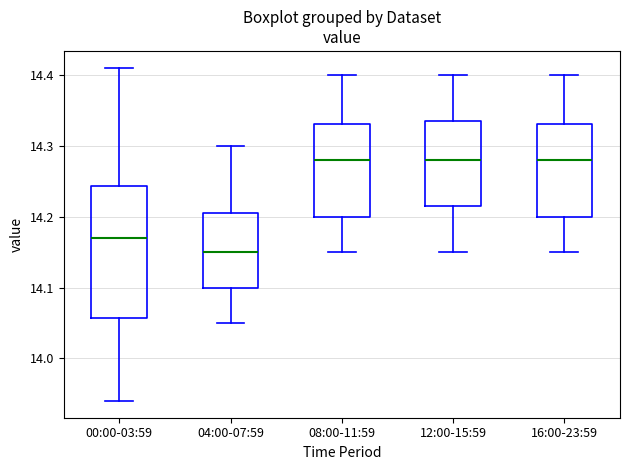

Which box has the lowest median line?

04:00-07:59